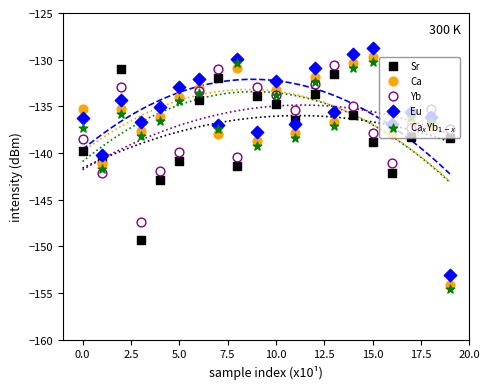

Which series has the largest total across all categories?

Eu